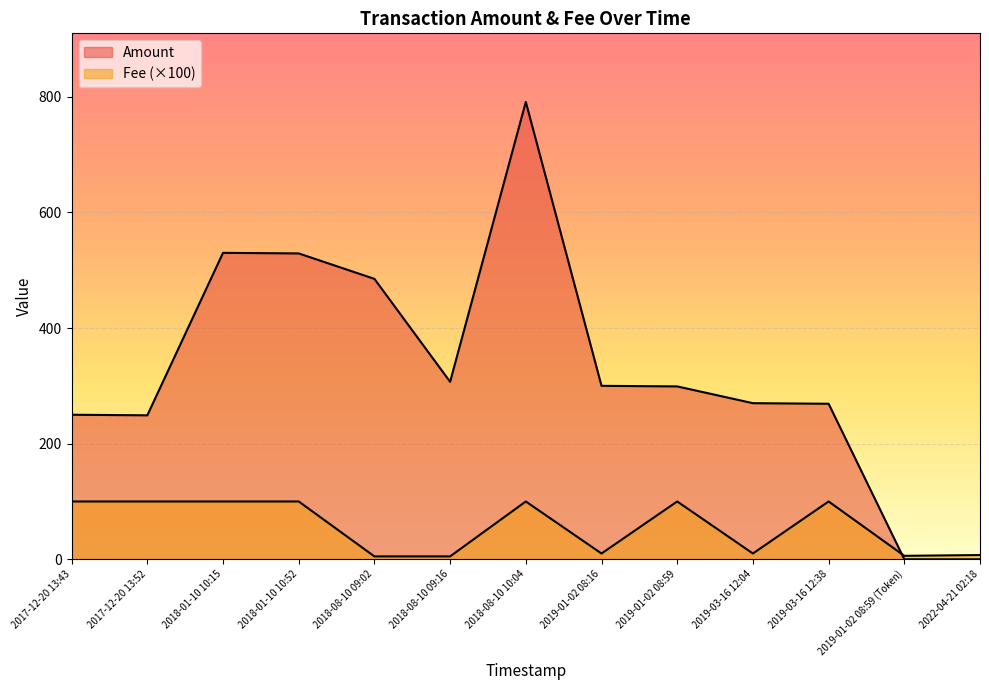

Between 2018-08-10 09:02 and 2018-01-10 10:52, which is larger?

2018-01-10 10:52